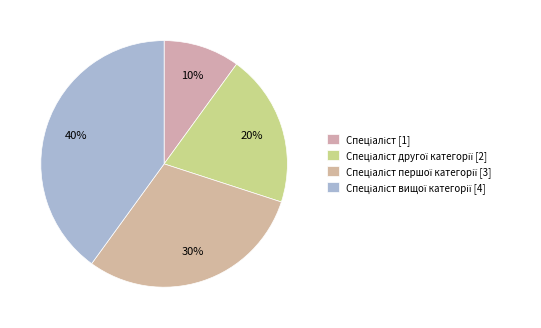

Is there any slice that represents more than half of the pie?

No